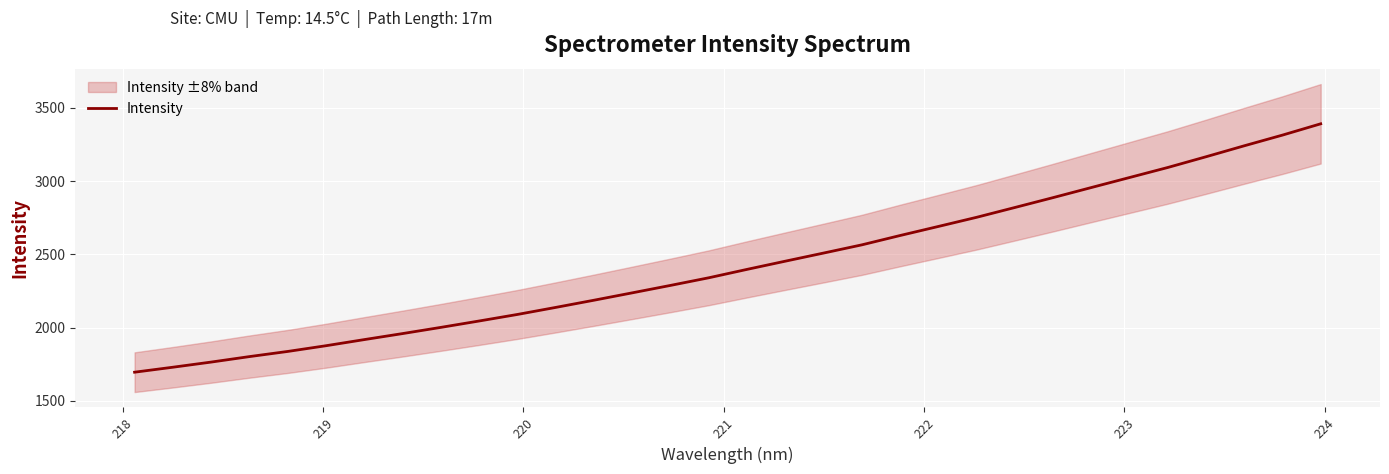

What is the maximum value for Intensity?

3390.7